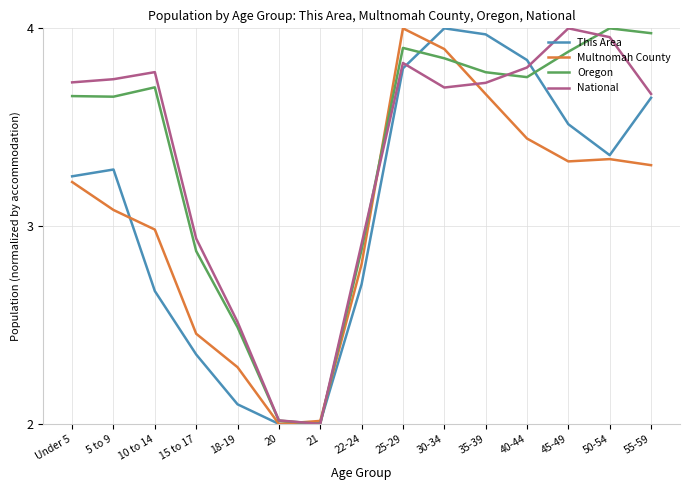

What position from the right is 45-49?

3